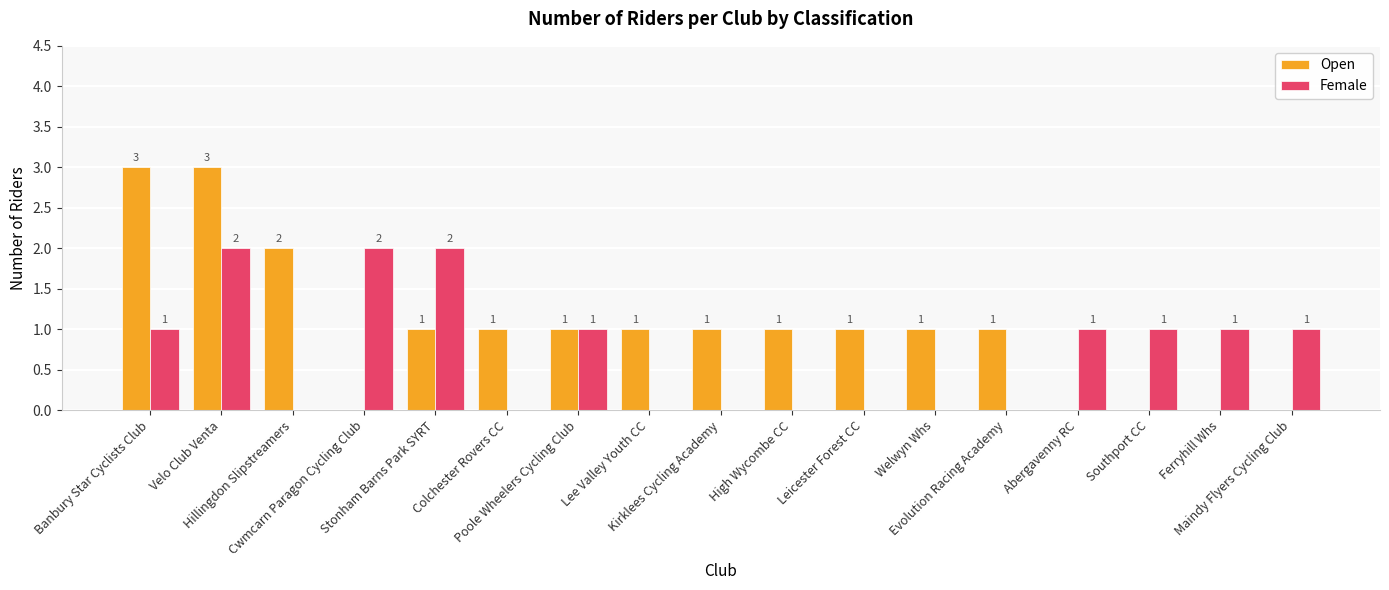

What is the greatest value displayed?

3